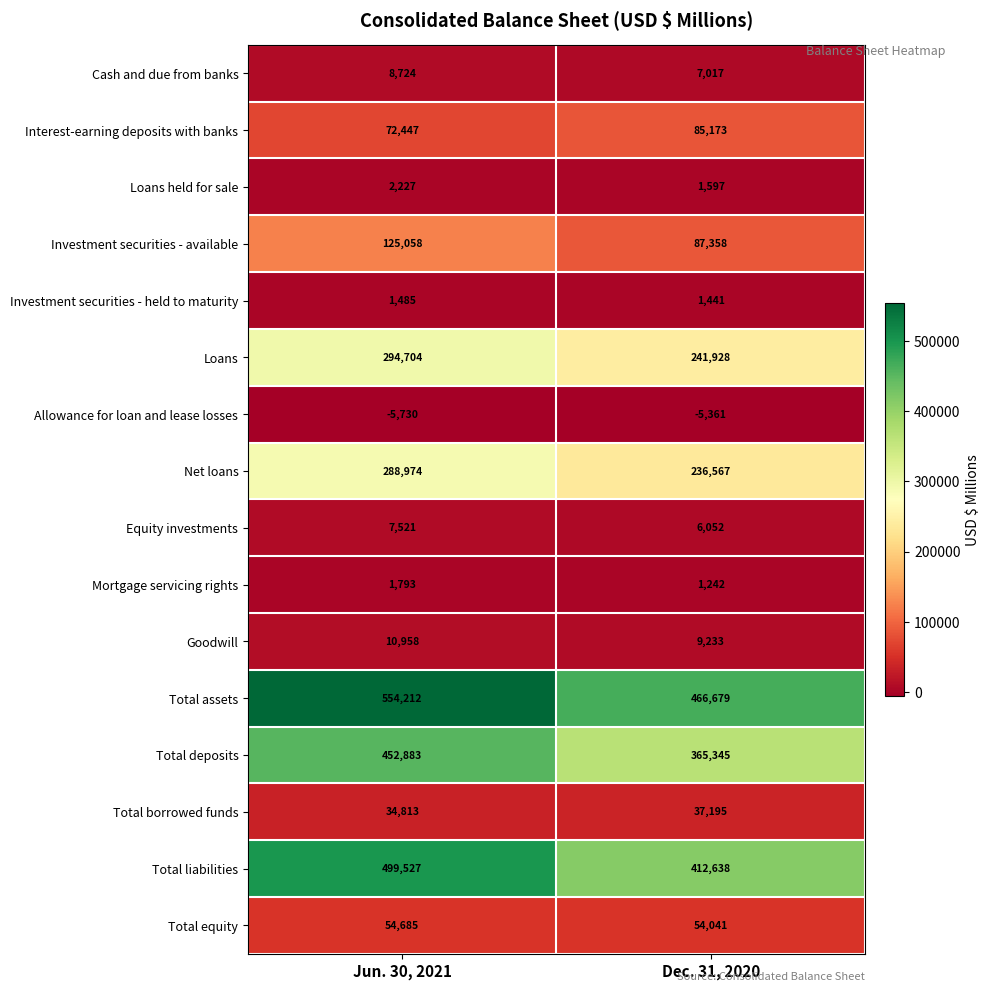

The value of Investment securities - held to maturity at Jun. 30, 2021 is 1485. True or false?

True